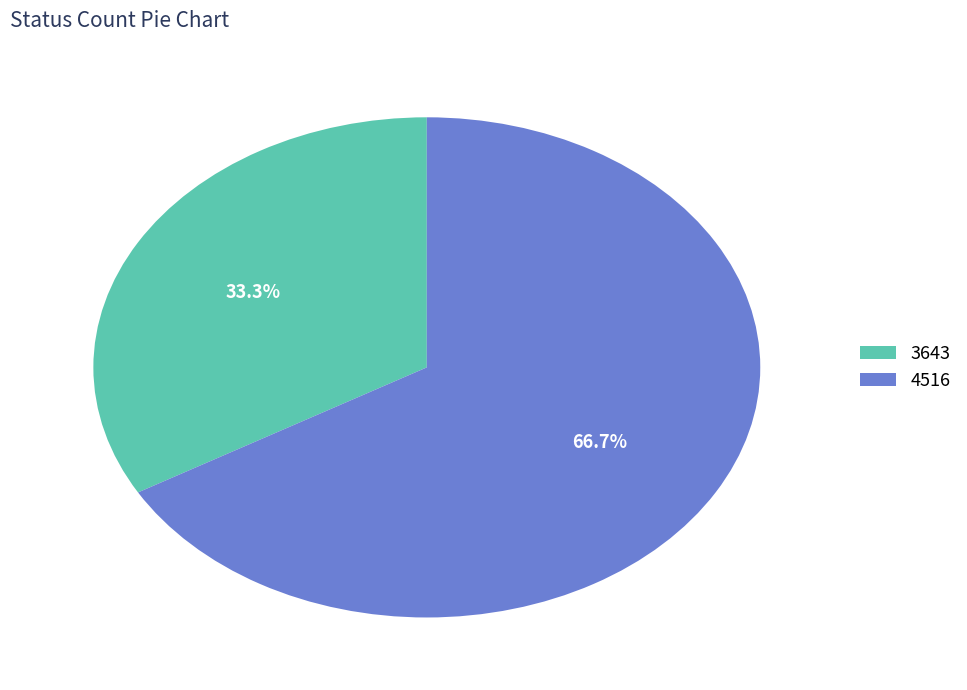

Approximately how many times larger is the value at 3643 compared to 4516?

0.5